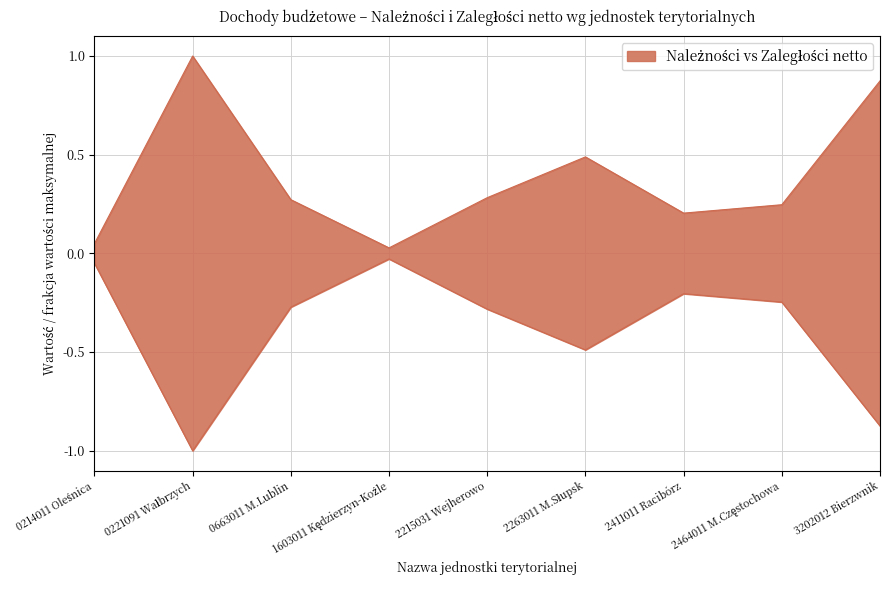

Reading left to right, extract all data points from this chart.

Należności: 0.0	1.0	0.3	0.0	0.3	0.5	0.2	0.2	0.9
Zaległości netto: -0.0	-1.0	-0.3	-0.0	-0.3	-0.5	-0.2	-0.2	-0.9